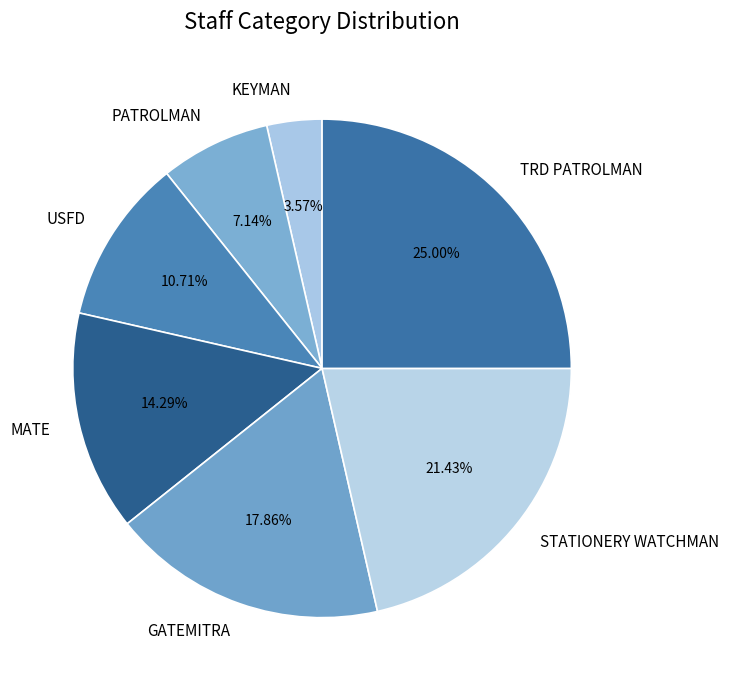

Is it true that USFD is 11% of the pie?

True